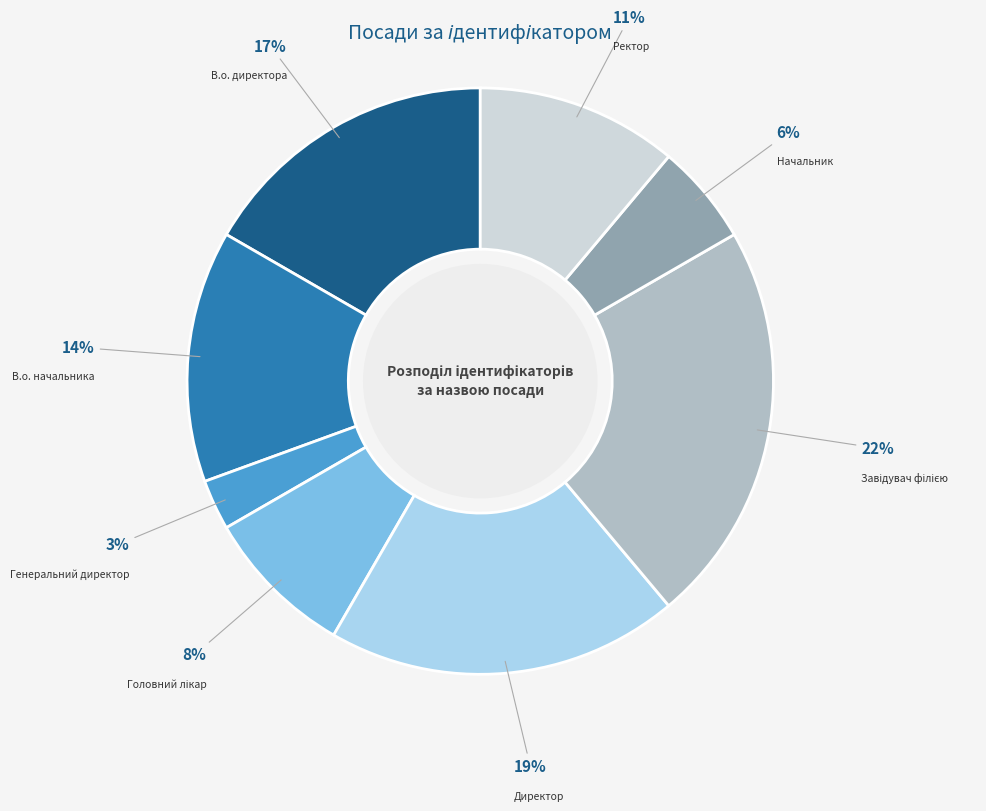

Count the number of slices in the pie.

8